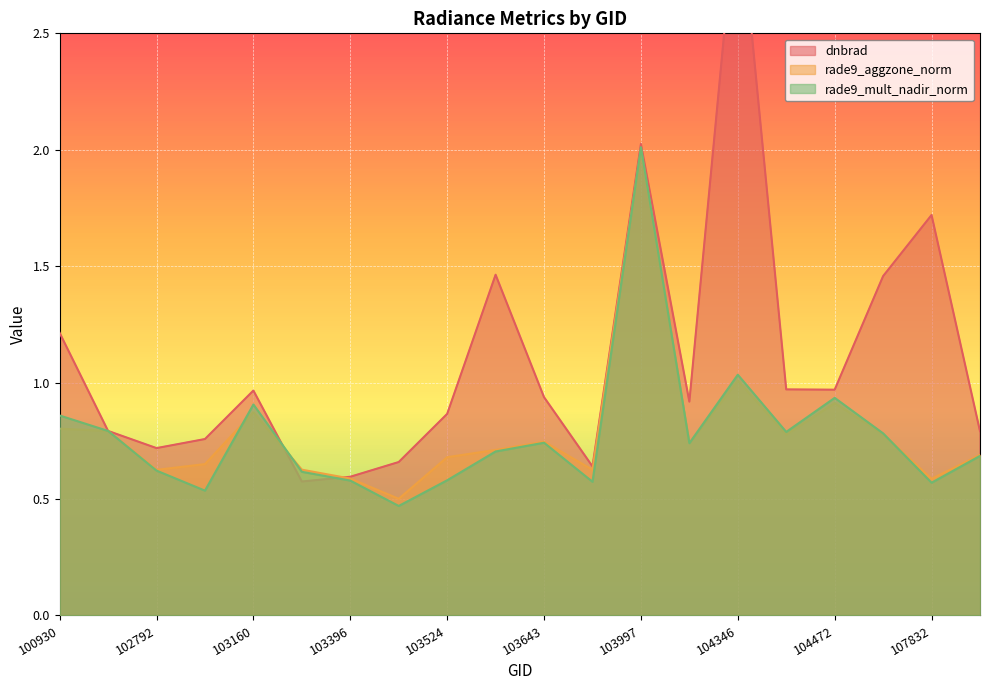

How many times do dnbrad and rade9_aggzone_norm cross each other?

2